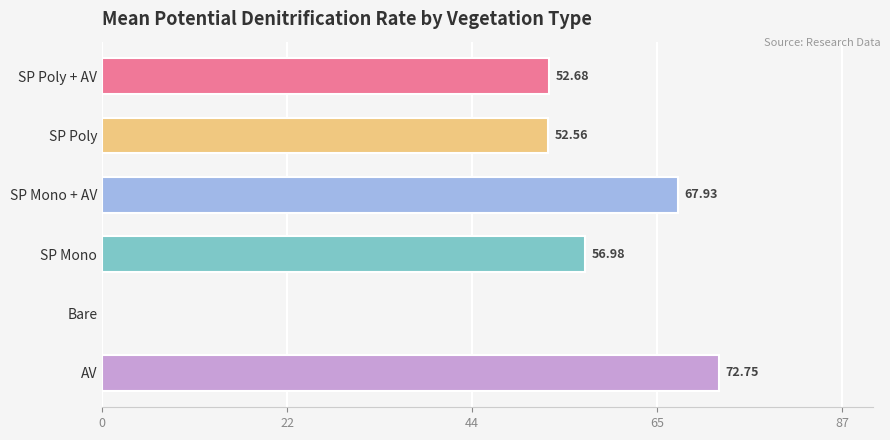

The chart shows a value of 73.9 at SP Poly + AV. True or false?

False